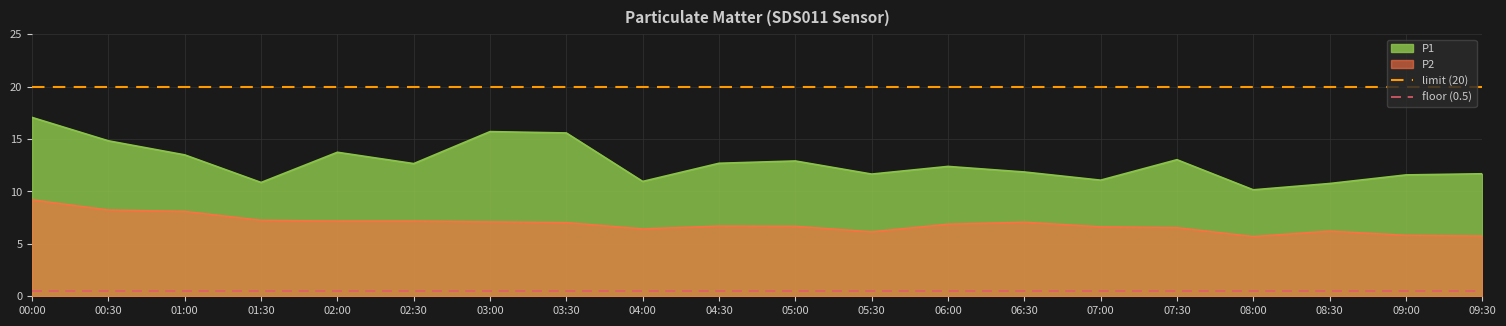

At which category is the sum across all series the highest?

00:00